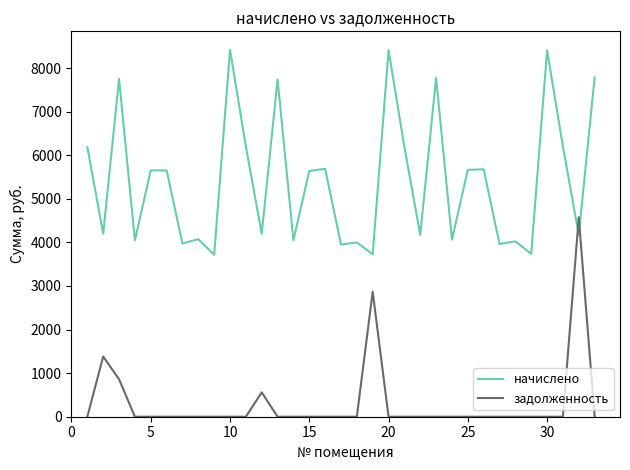

Rank the series by their maximum value, from lowest to highest.

задолженность, начислено